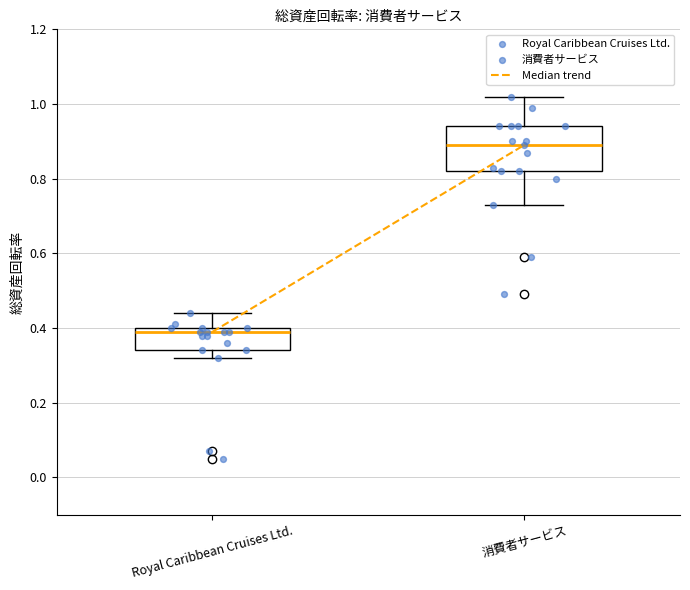

Which box has the highest median line?

消費者サービス